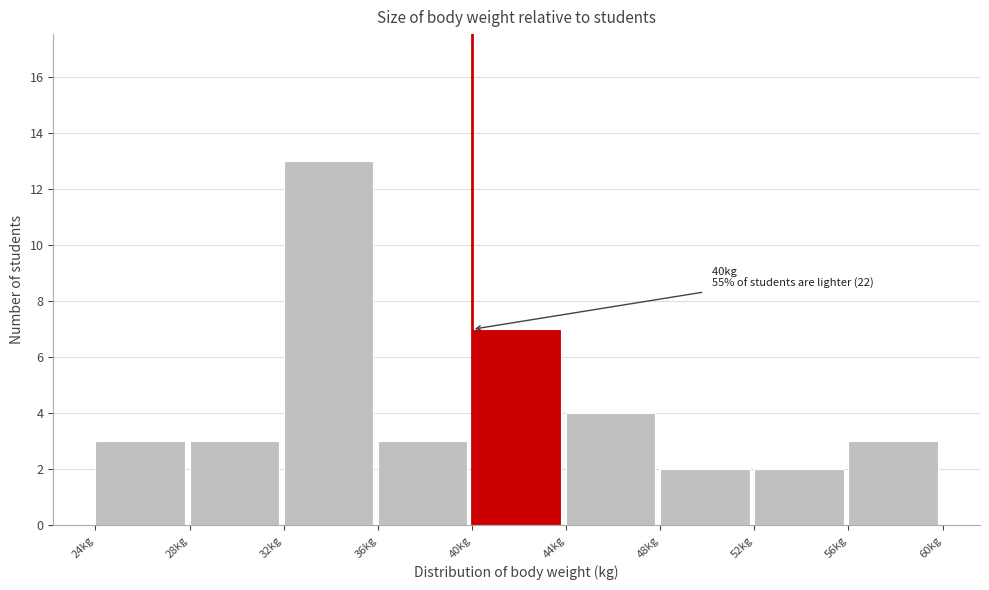

Which range on the x-axis has the tallest bar?

32 to 36